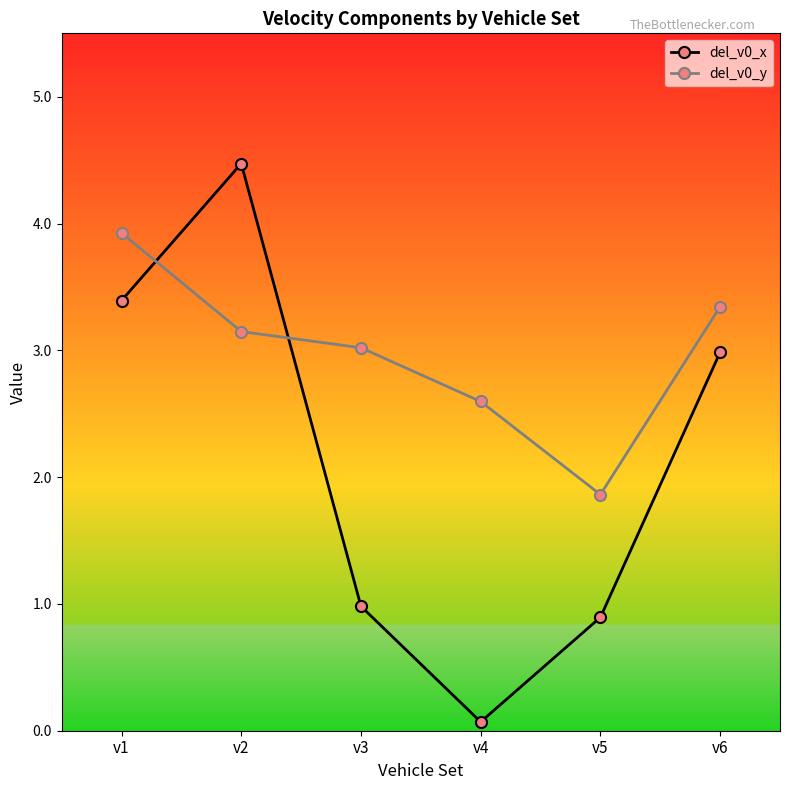

What is the average value of the del_v0_x series?

2.1